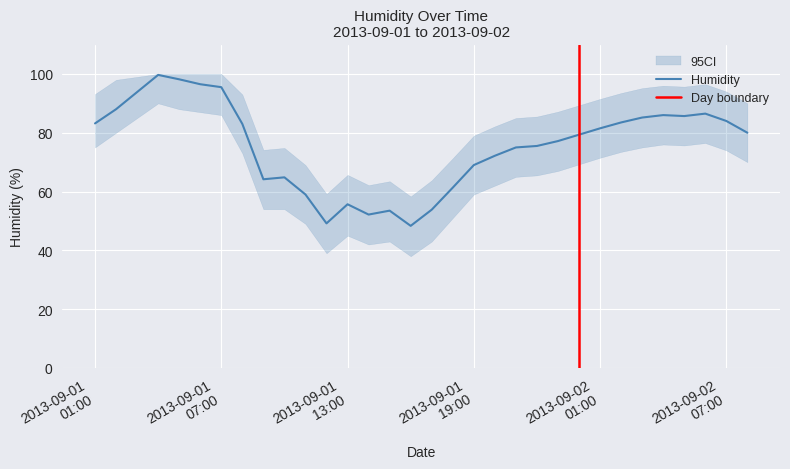

The chart shows a value of 83.2 at 2013-09-01 01:00. True or false?

True